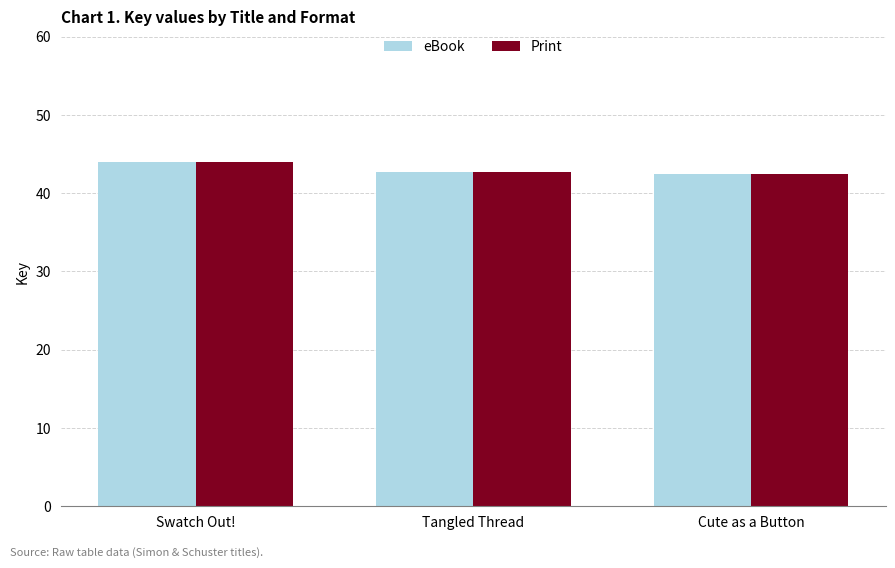

Does the chart contain any negative values?

No